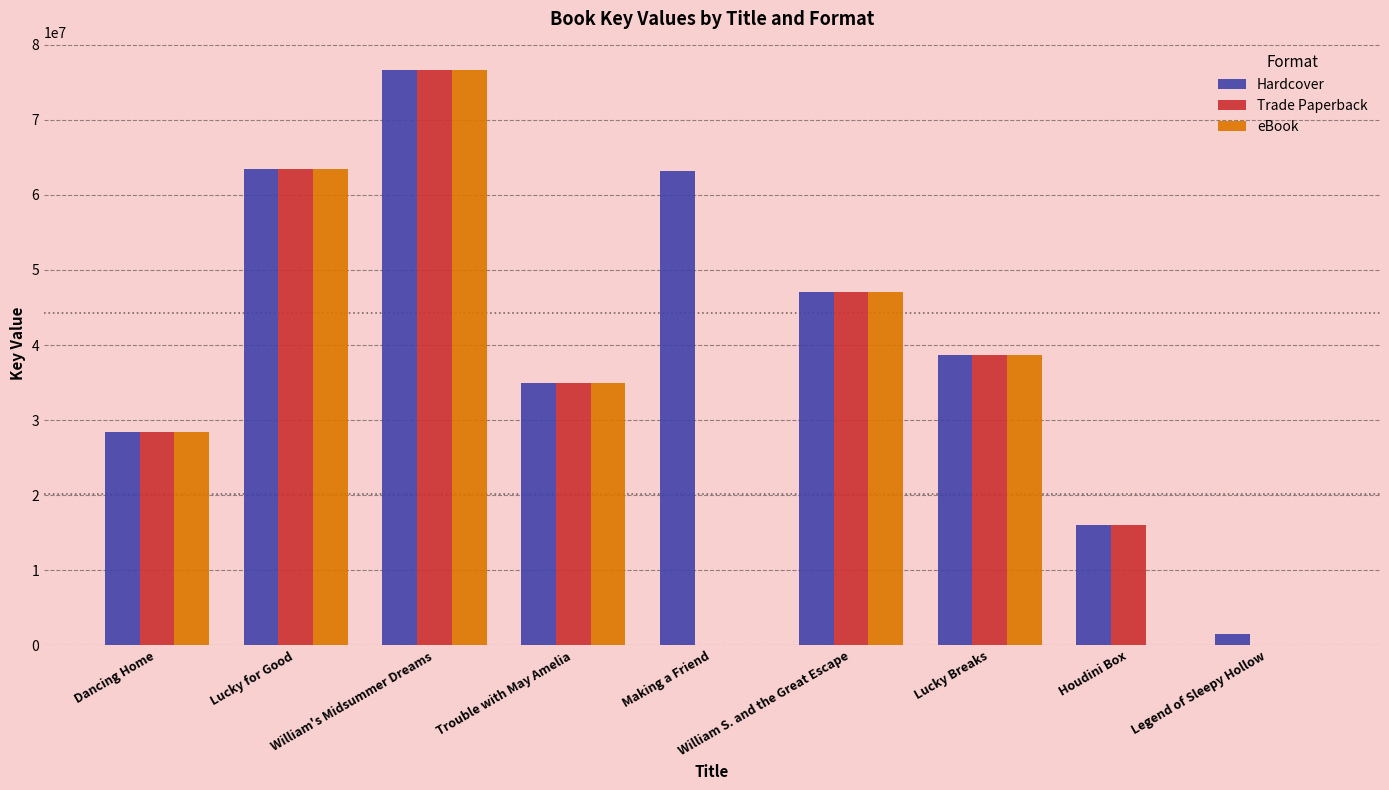

What is the average value of the eBook series?

32111006